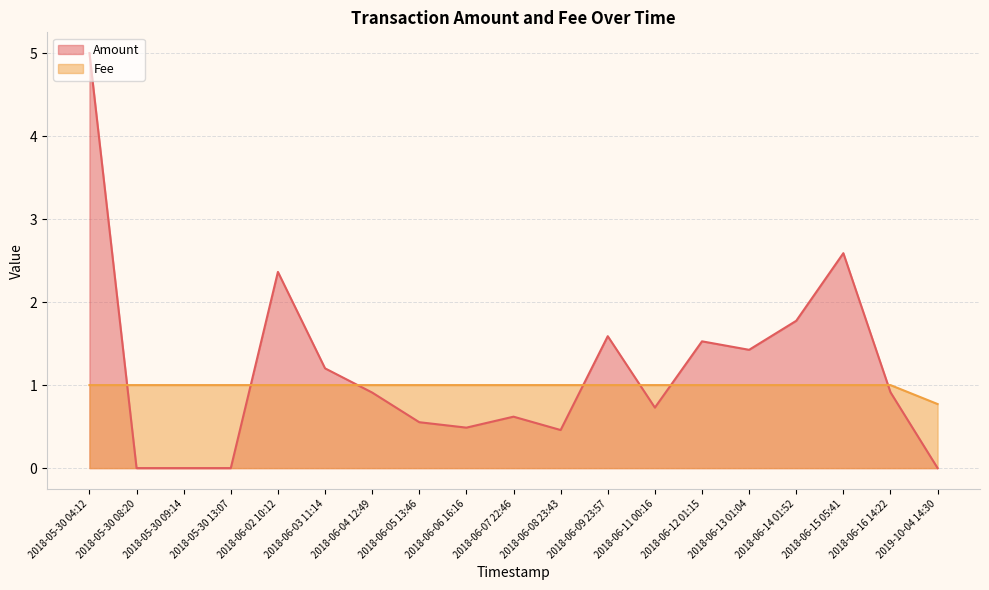

True or false: Fee has more than 1 points higher than both neighbors.

False